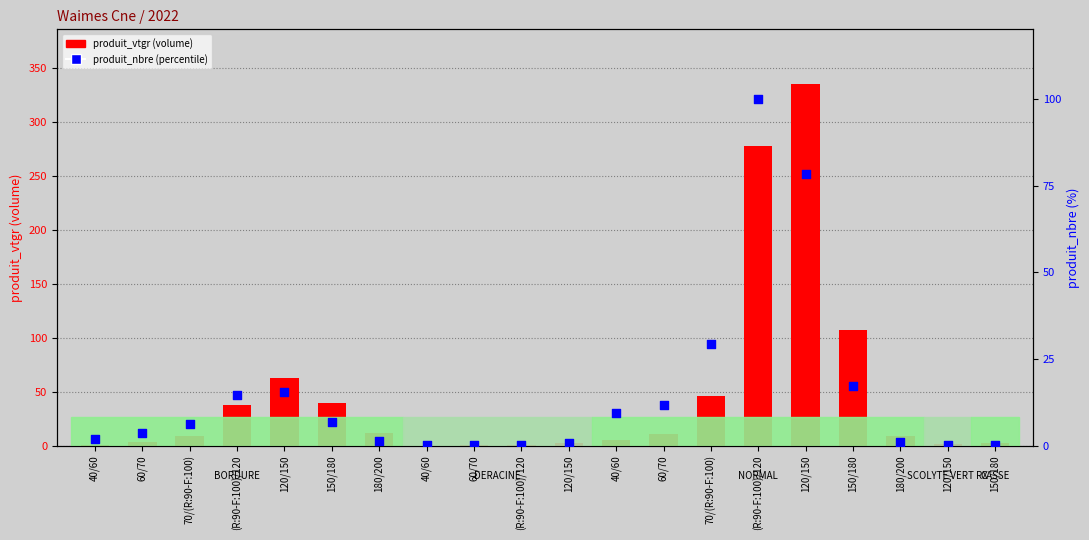

Which series has the largest total across all categories?

produit_vtgr (volume)